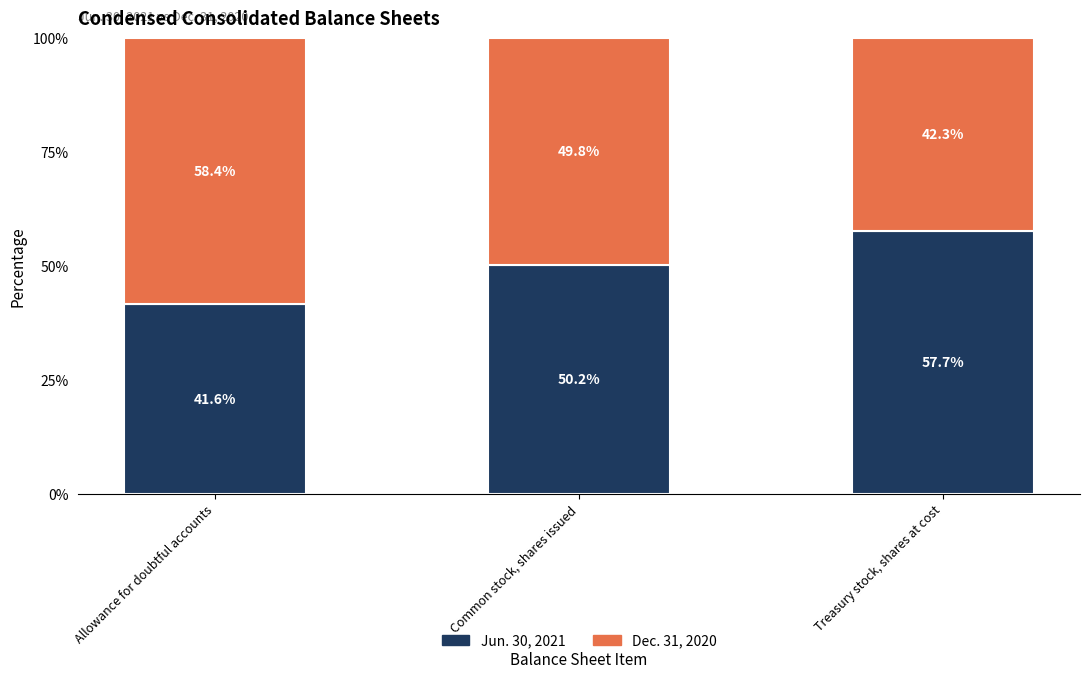

What is the average value of the Jun. 30, 2021 series?

49.8